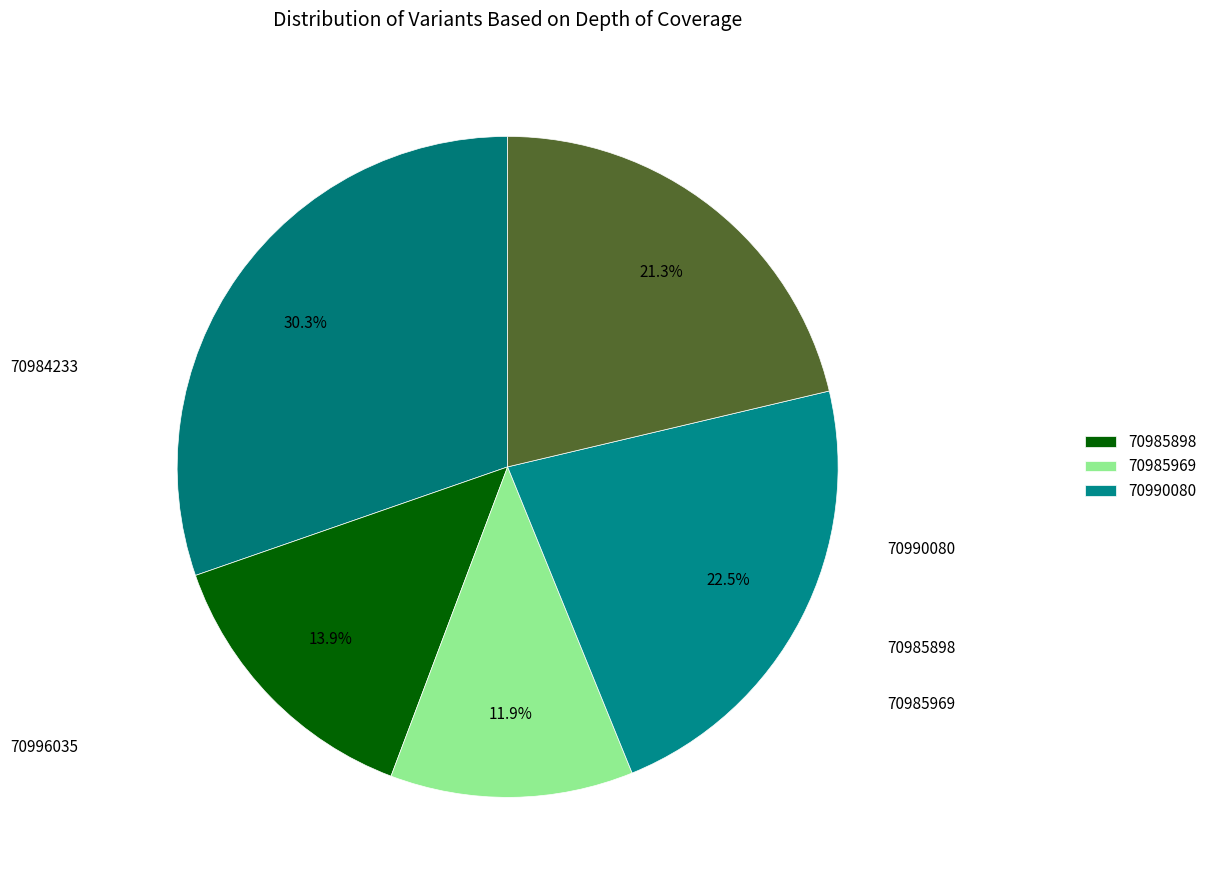

Does 70996035 represent more than half of the total?

No